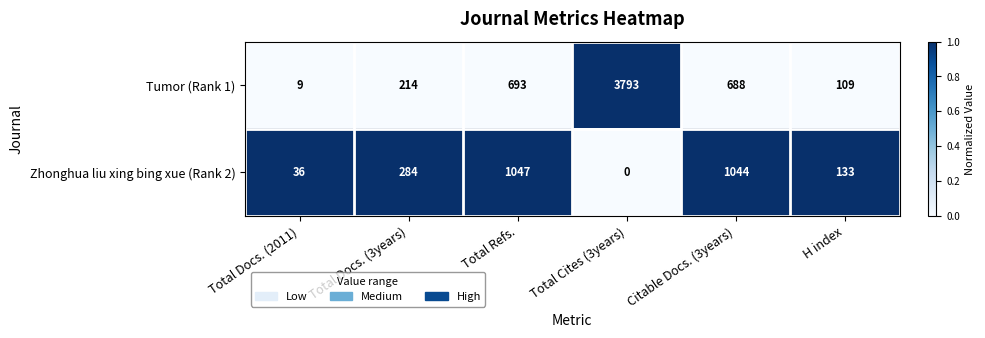

How many series are shown in this chart?

2